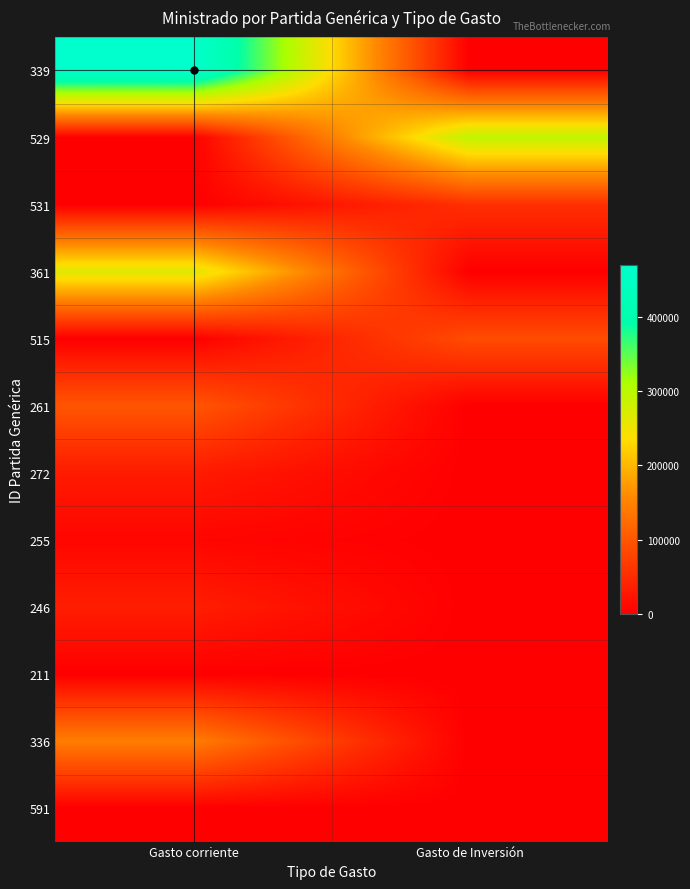

Between Gasto corriente and Gasto de Inversión, which is larger?

Gasto corriente